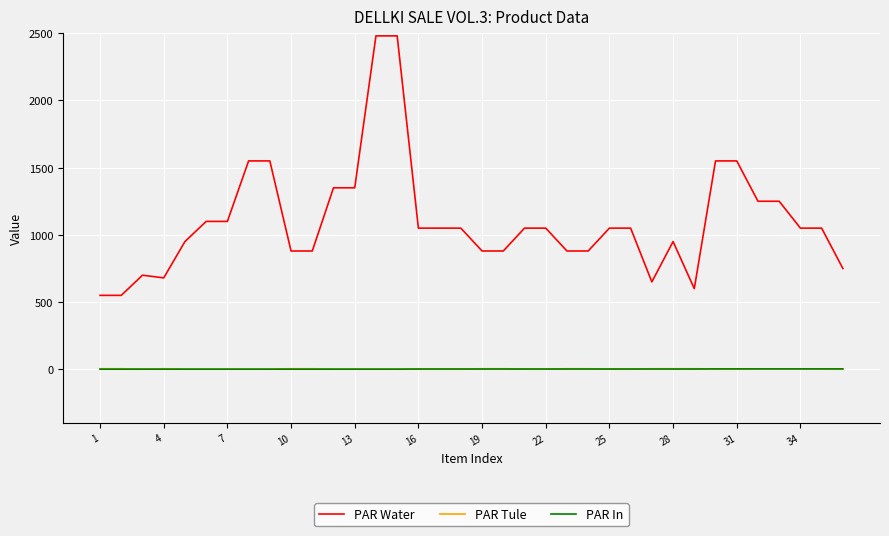

How many lines are shown in the chart?

3